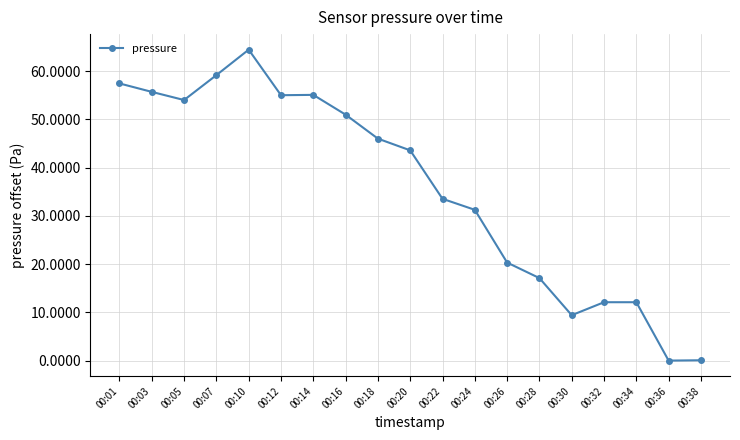

Approximately how many times larger is the value at 00:10 compared to 00:28?

3.8